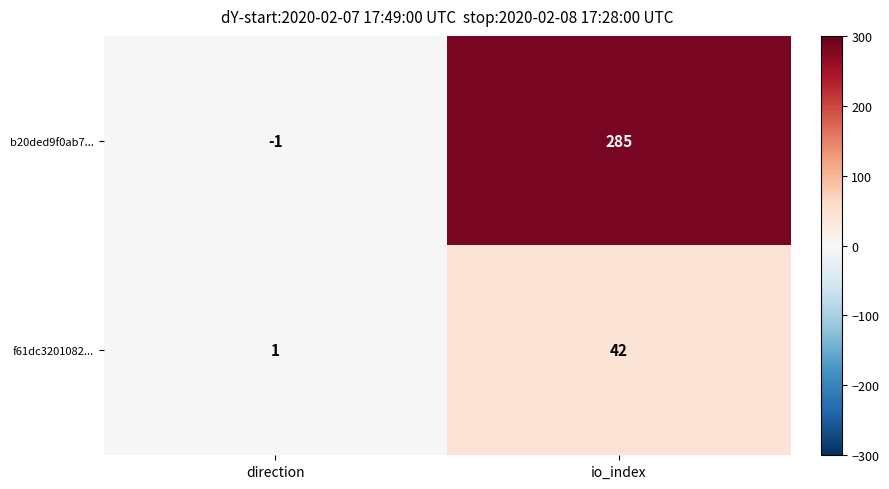

Between direction and io_index, which series saw the biggest shift?

b20ded9f0ab7...